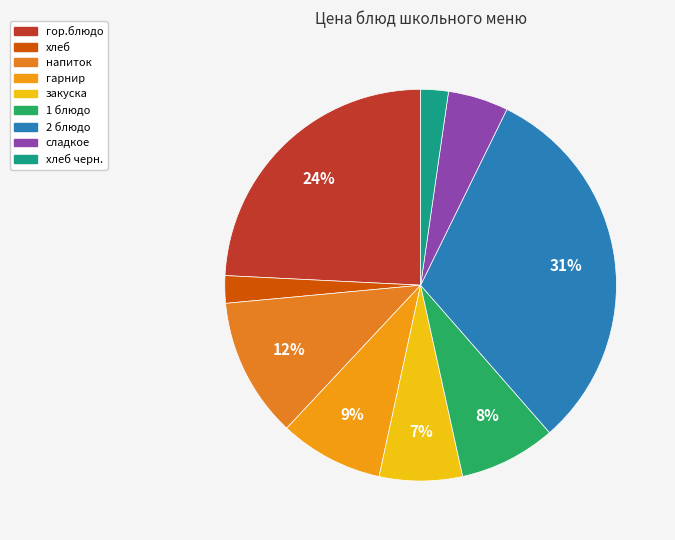

How many slices are in this pie chart?

9